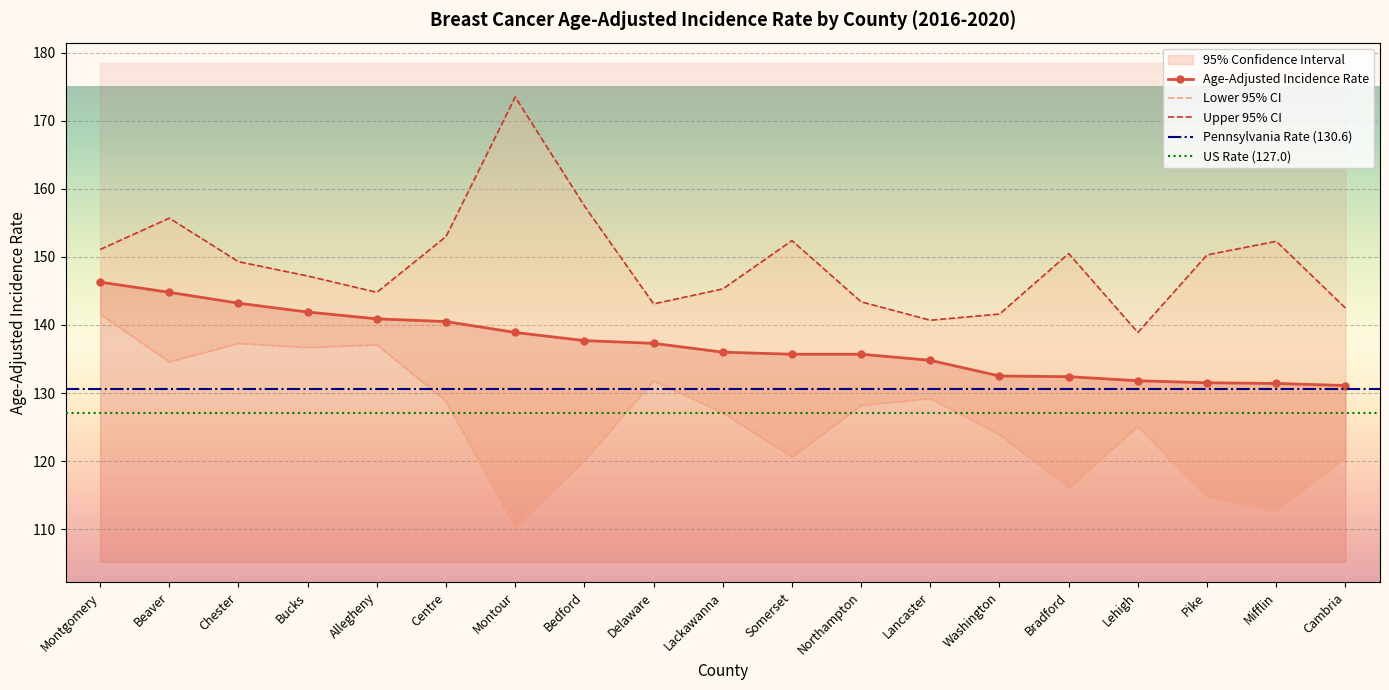

Where does the Upper 95% CI series first go above 149?

Montgomery